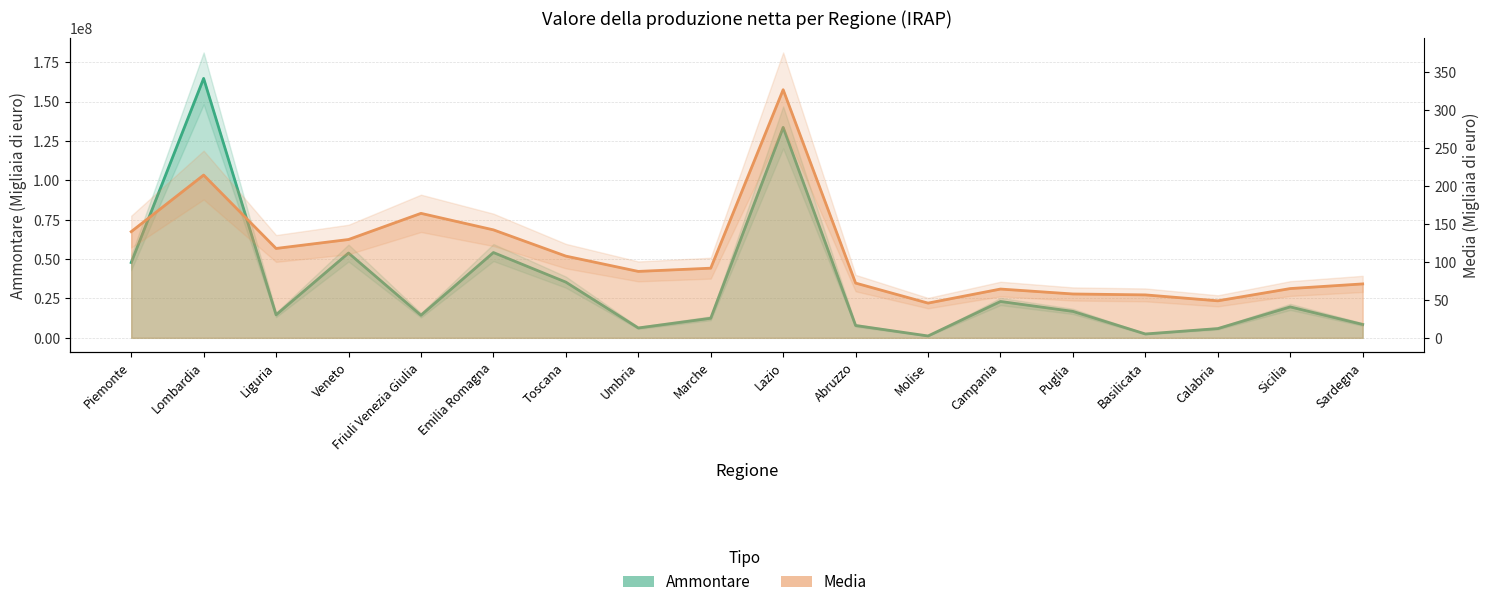

What is the difference between the highest and lowest values at Lazio?

133567559.6